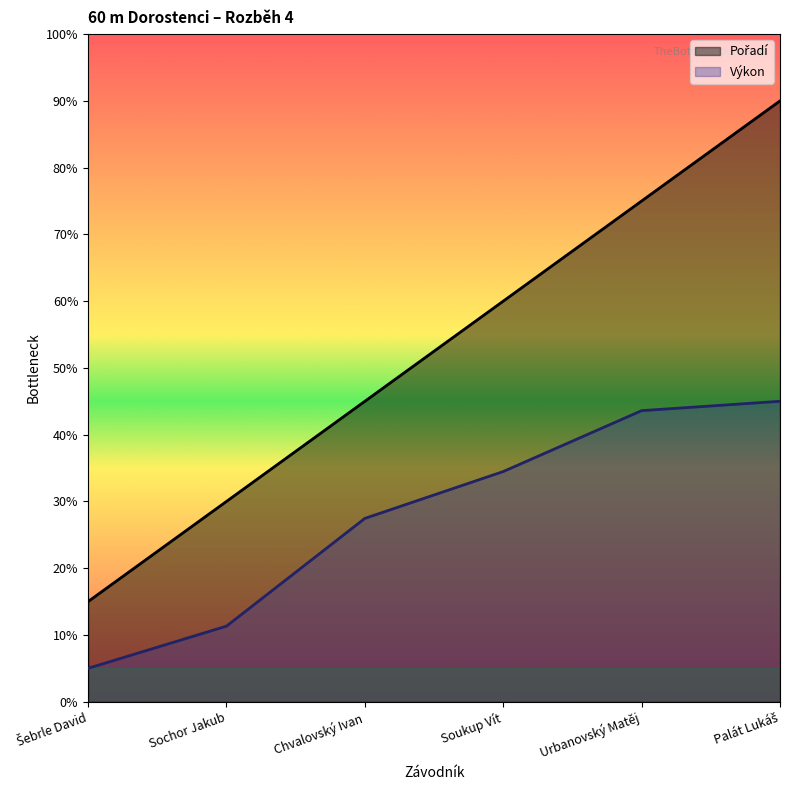

Does the chart display data point markers on the line(s)?

No